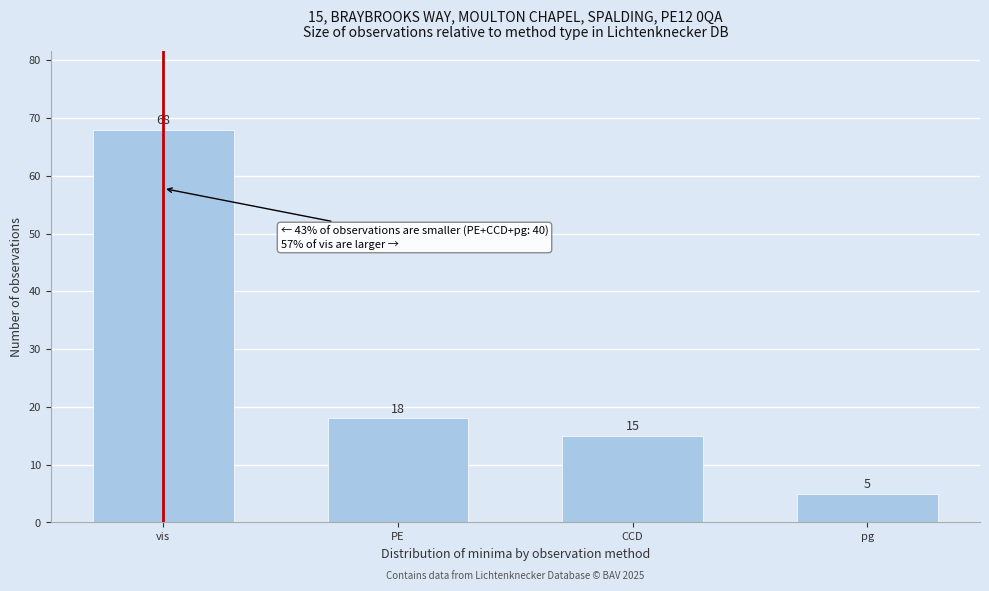

Reading left to right, list all the values displayed in this chart.

68	18	15	5